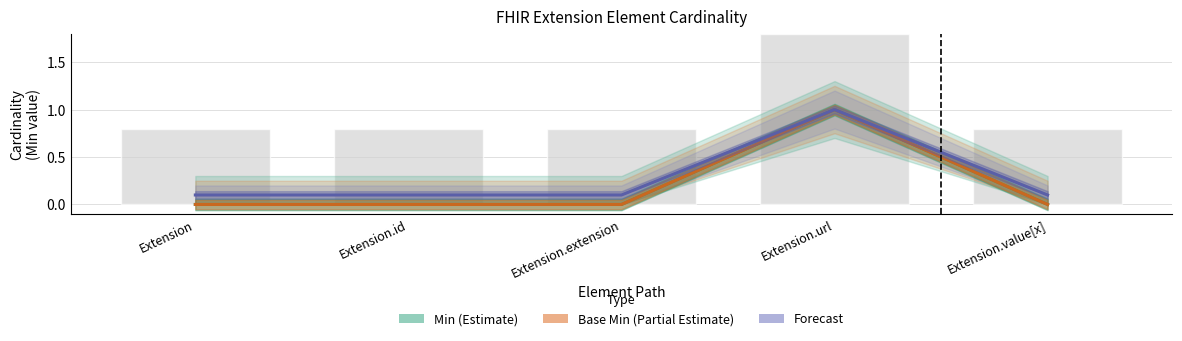

Between Extension.id and Extension.extension, which series saw the biggest shift?

Min (Estimate)